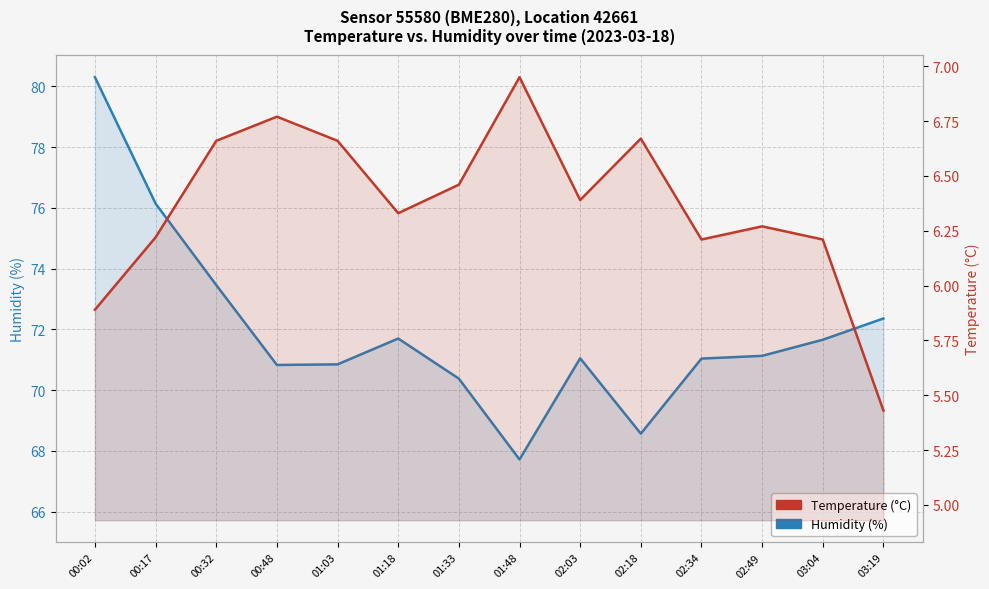

Where is Temperature (°C) nearest to the value 6?

00:02